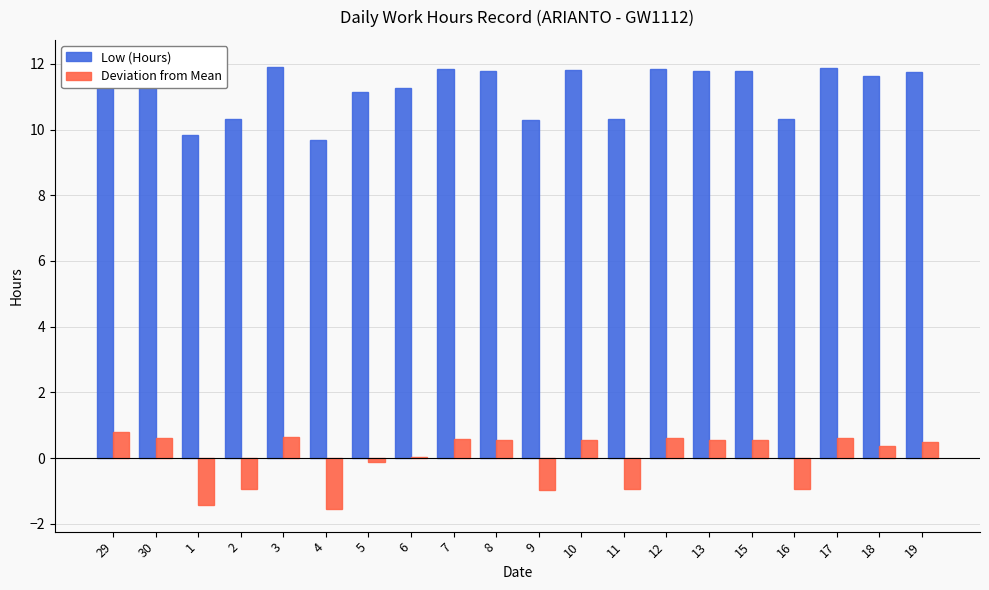

What are all the series names shown in the legend?

Low (Hours), Deviation from Mean